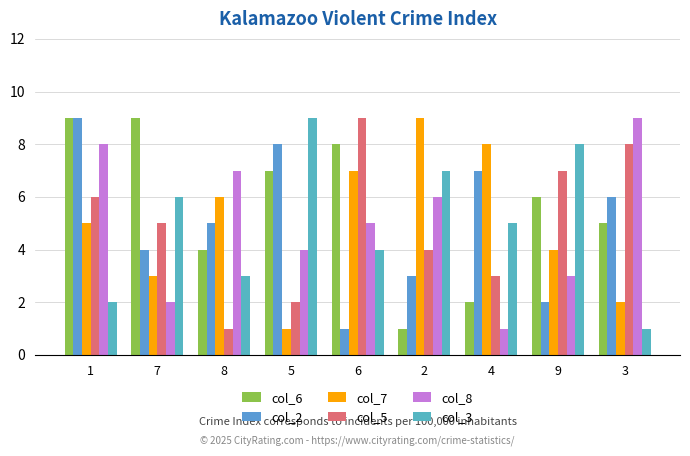

How many bars are there in total?

54